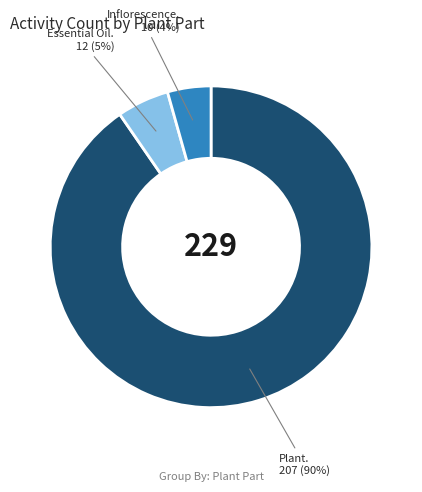

Count the number of slices in the pie.

3